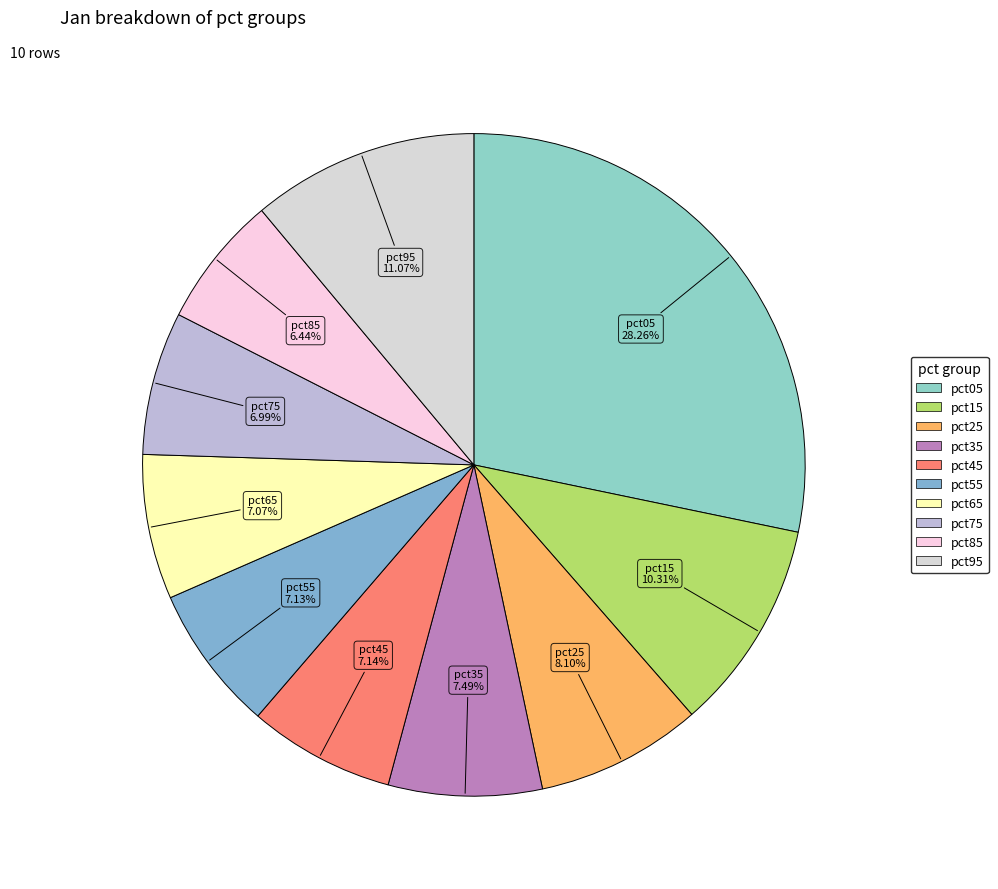

Is there a majority slice in this chart?

No